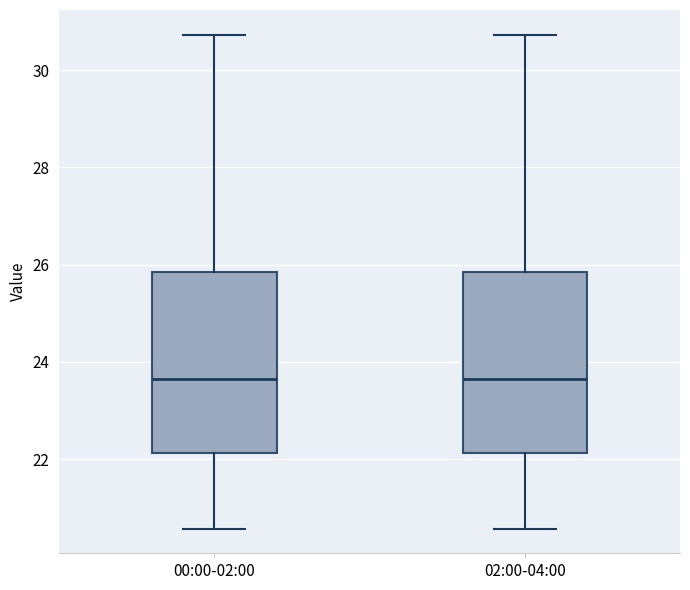

Where is the upper edge of the box for 00:00-02:00 on the y-axis? The values are not printed on the chart, so give them approximately, as read against the axis.

25.8